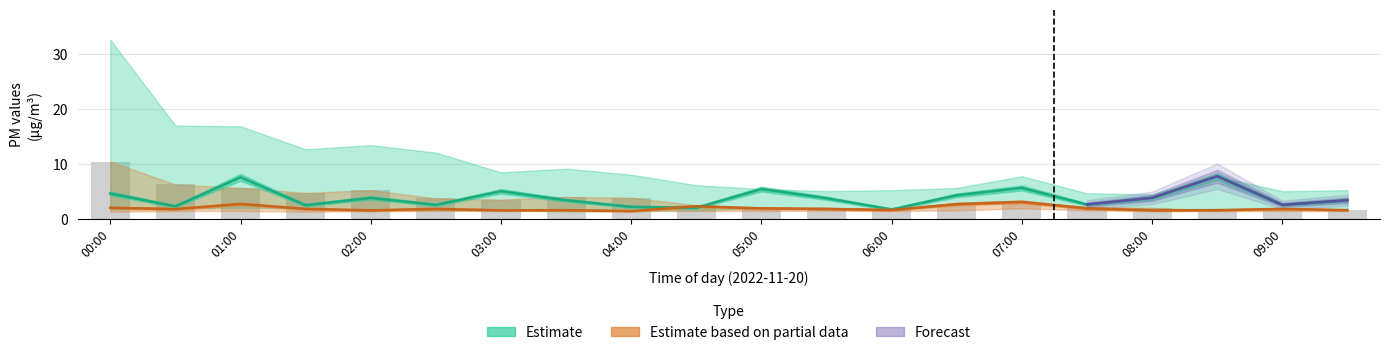

Reading left to right, transcribe all the data shown in this chart.

P1: 00:00=4.6	00:30=2.3	01:00=7.5	01:30=2.5	02:00=3.8	02:30=2.5	03:00=5.0	03:30=3.4	04:00=2.2	04:30=2.0	05:00=5.4	05:30=3.7	06:00=1.7	06:30=4.3	07:00=5.6	07:30=2.6	08:00=3.8	08:30=7.7	09:00=2.5	09:30=3.4
P2: 00:00=2.0	00:30=1.8	01:00=2.7	01:30=1.8	02:00=1.5	02:30=1.8	03:00=1.5	03:30=1.6	04:00=1.4	04:30=2.3	05:00=1.9	05:30=1.8	06:00=1.6	06:30=2.7	07:00=3.1	07:30=1.9	08:00=1.5	08:30=1.6	09:00=1.8	09:30=1.6
P2_upper: 00:00=10.4	00:30=6.2	01:00=5.6	01:30=4.7	02:00=5.2	02:30=3.7	03:00=3.5	03:30=4.0	04:00=3.8	04:30=2.5	05:00=1.9	05:30=2.0	06:00=1.6	06:30=2.7	07:00=3.1	07:30=2.2	08:00=2.0	08:30=1.6	09:00=1.5	09:30=1.6